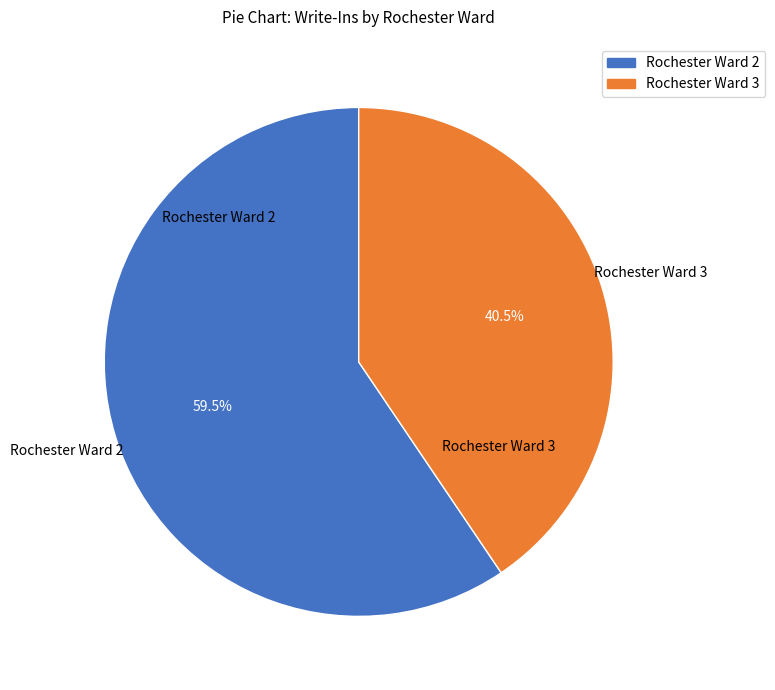

Count the number of slices in the pie.

2